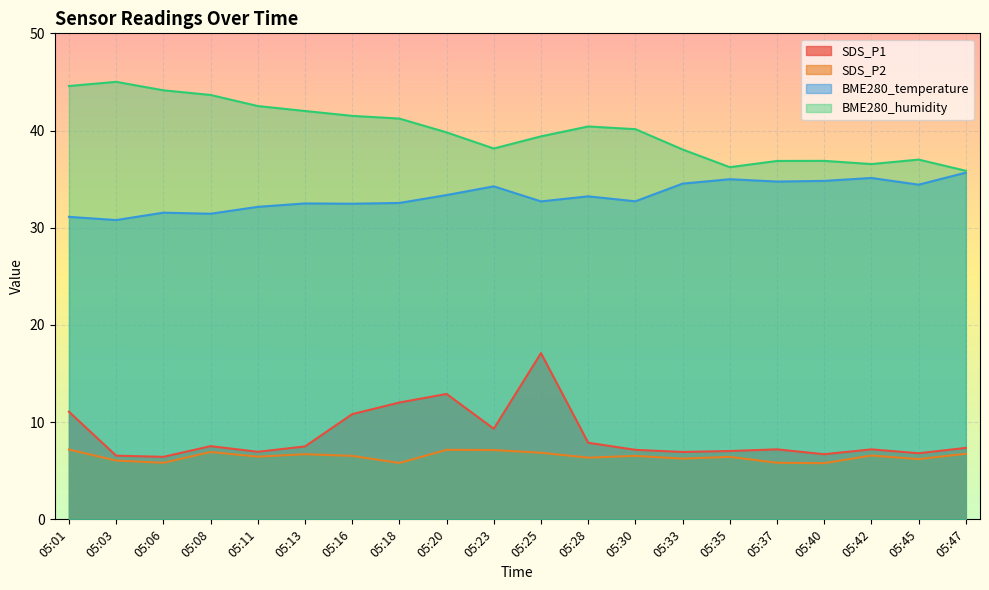

True or false: SDS_P1 has more than 2 points higher than both neighbors.

True